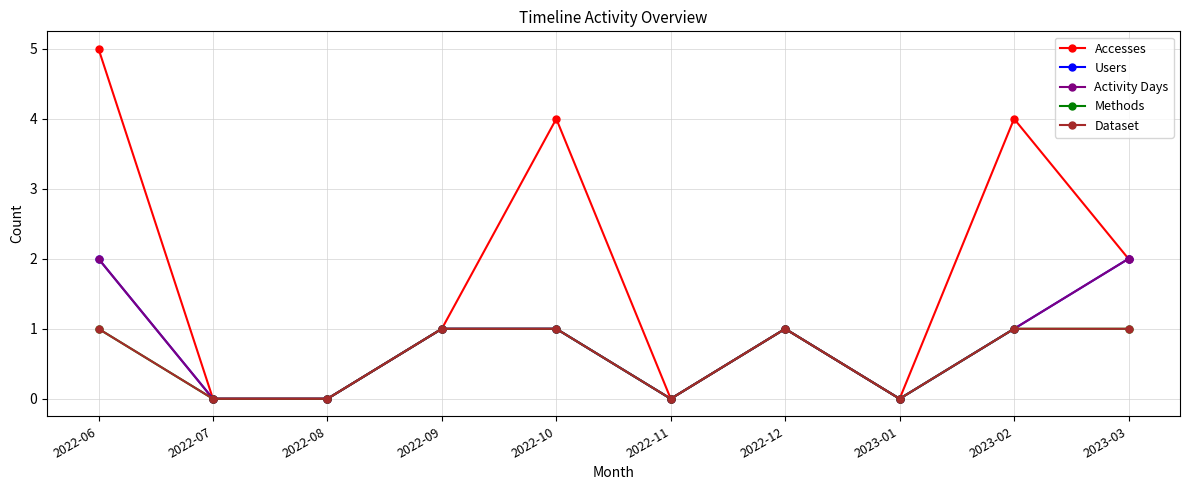

Does the chart have visible grid lines?

Yes